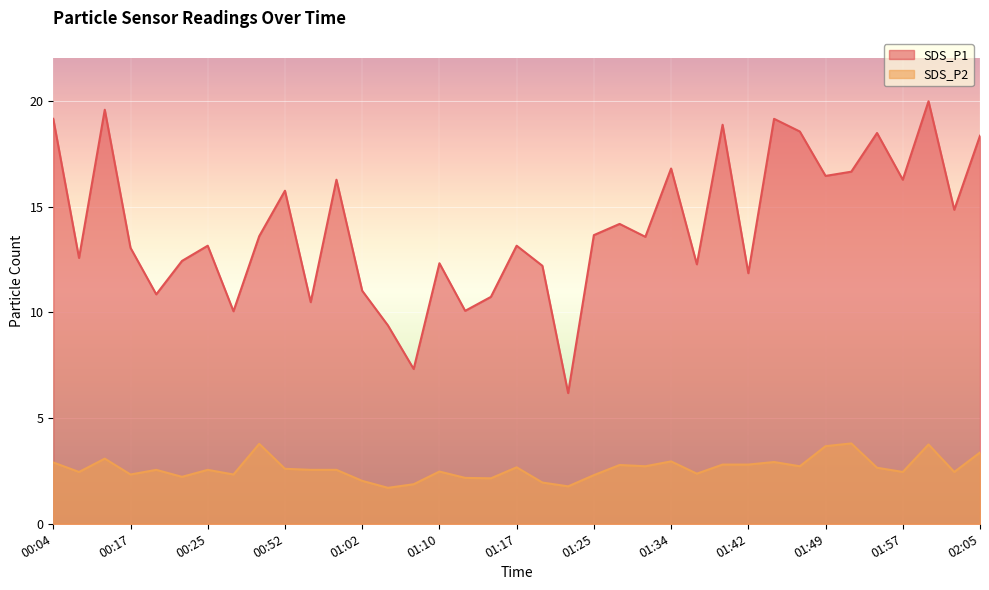

At 01:39, list the series in order from smallest to largest.

SDS_P2, SDS_P1